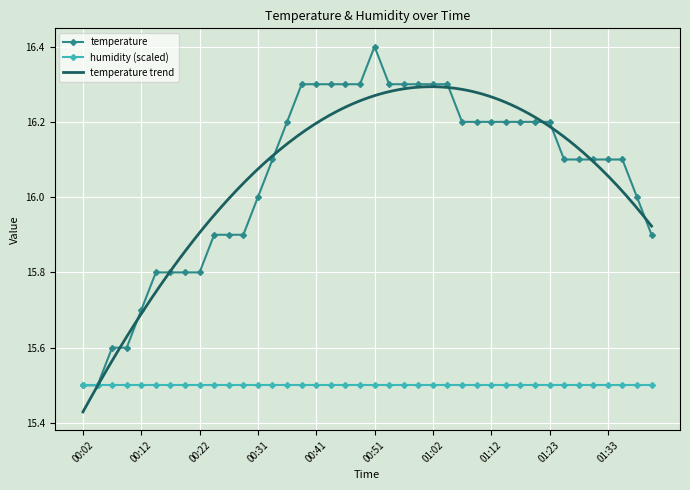

What is the value of the 9th point from the left?

15.8